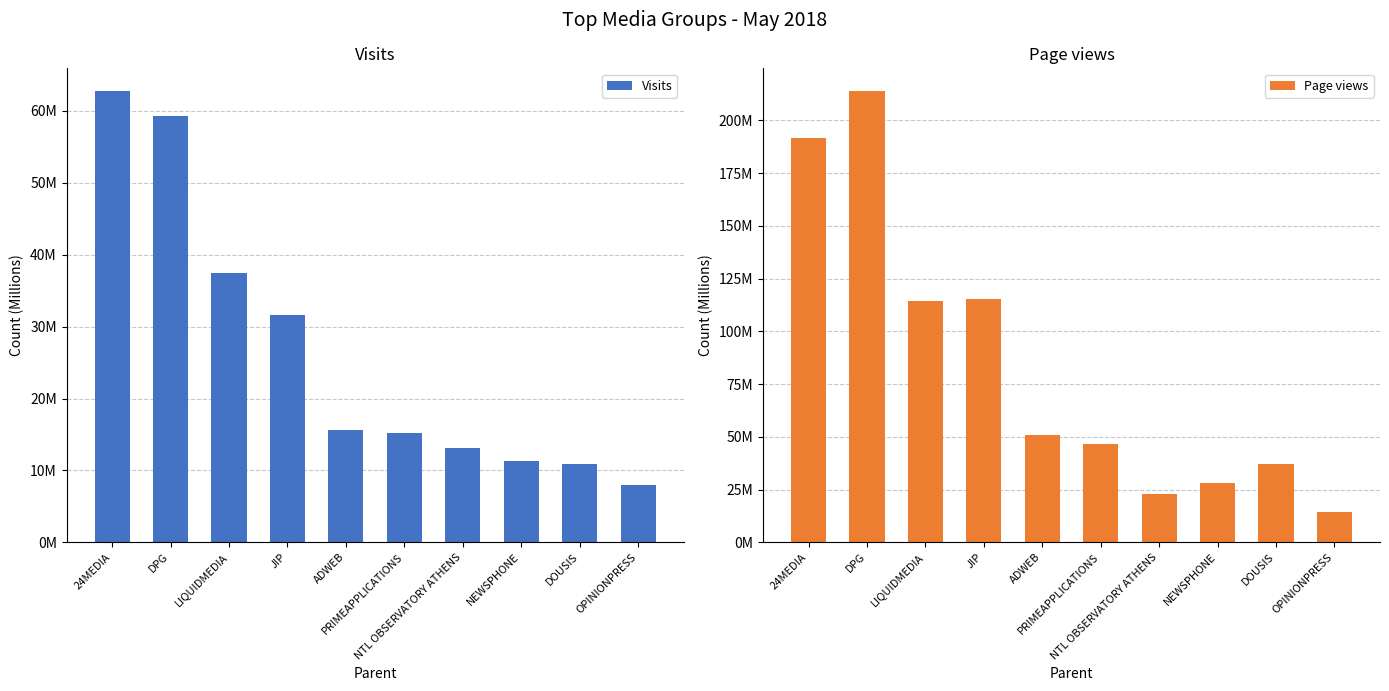

Between JIP and DOUSIS, which series saw the biggest shift?

Page views